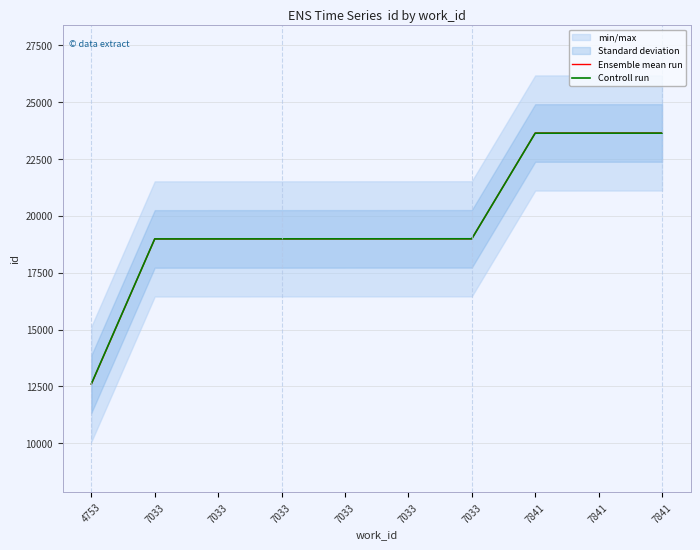

What are all the series names shown in the legend?

Ensemble mean run, Controll run